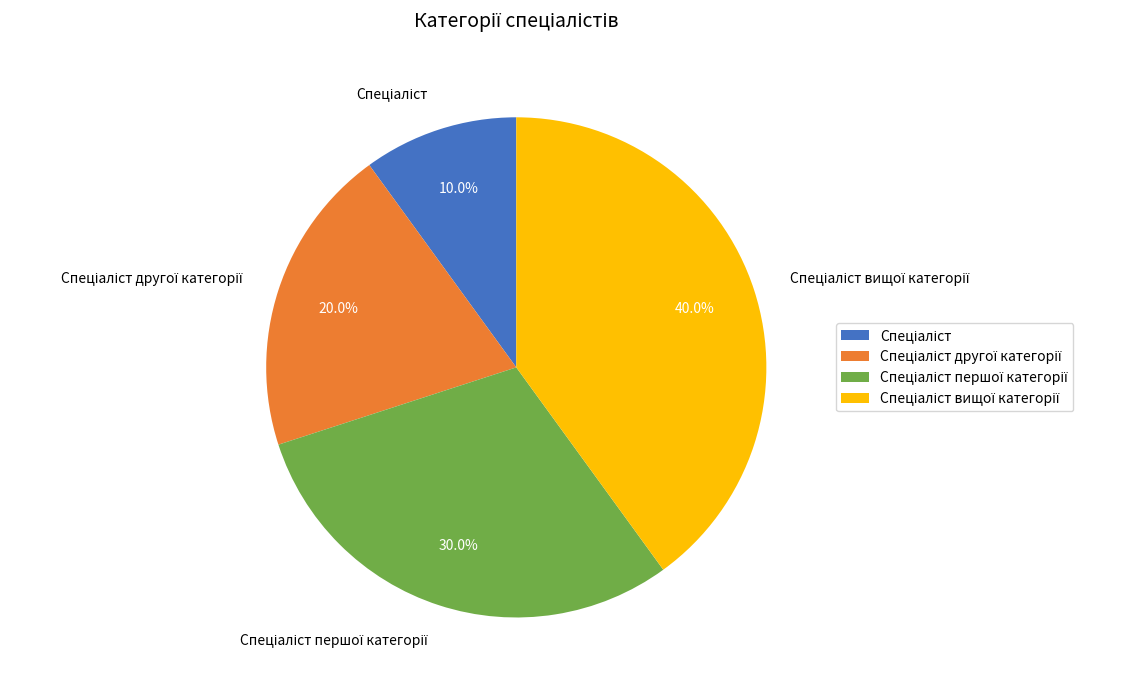

Is there a majority slice in this chart?

No